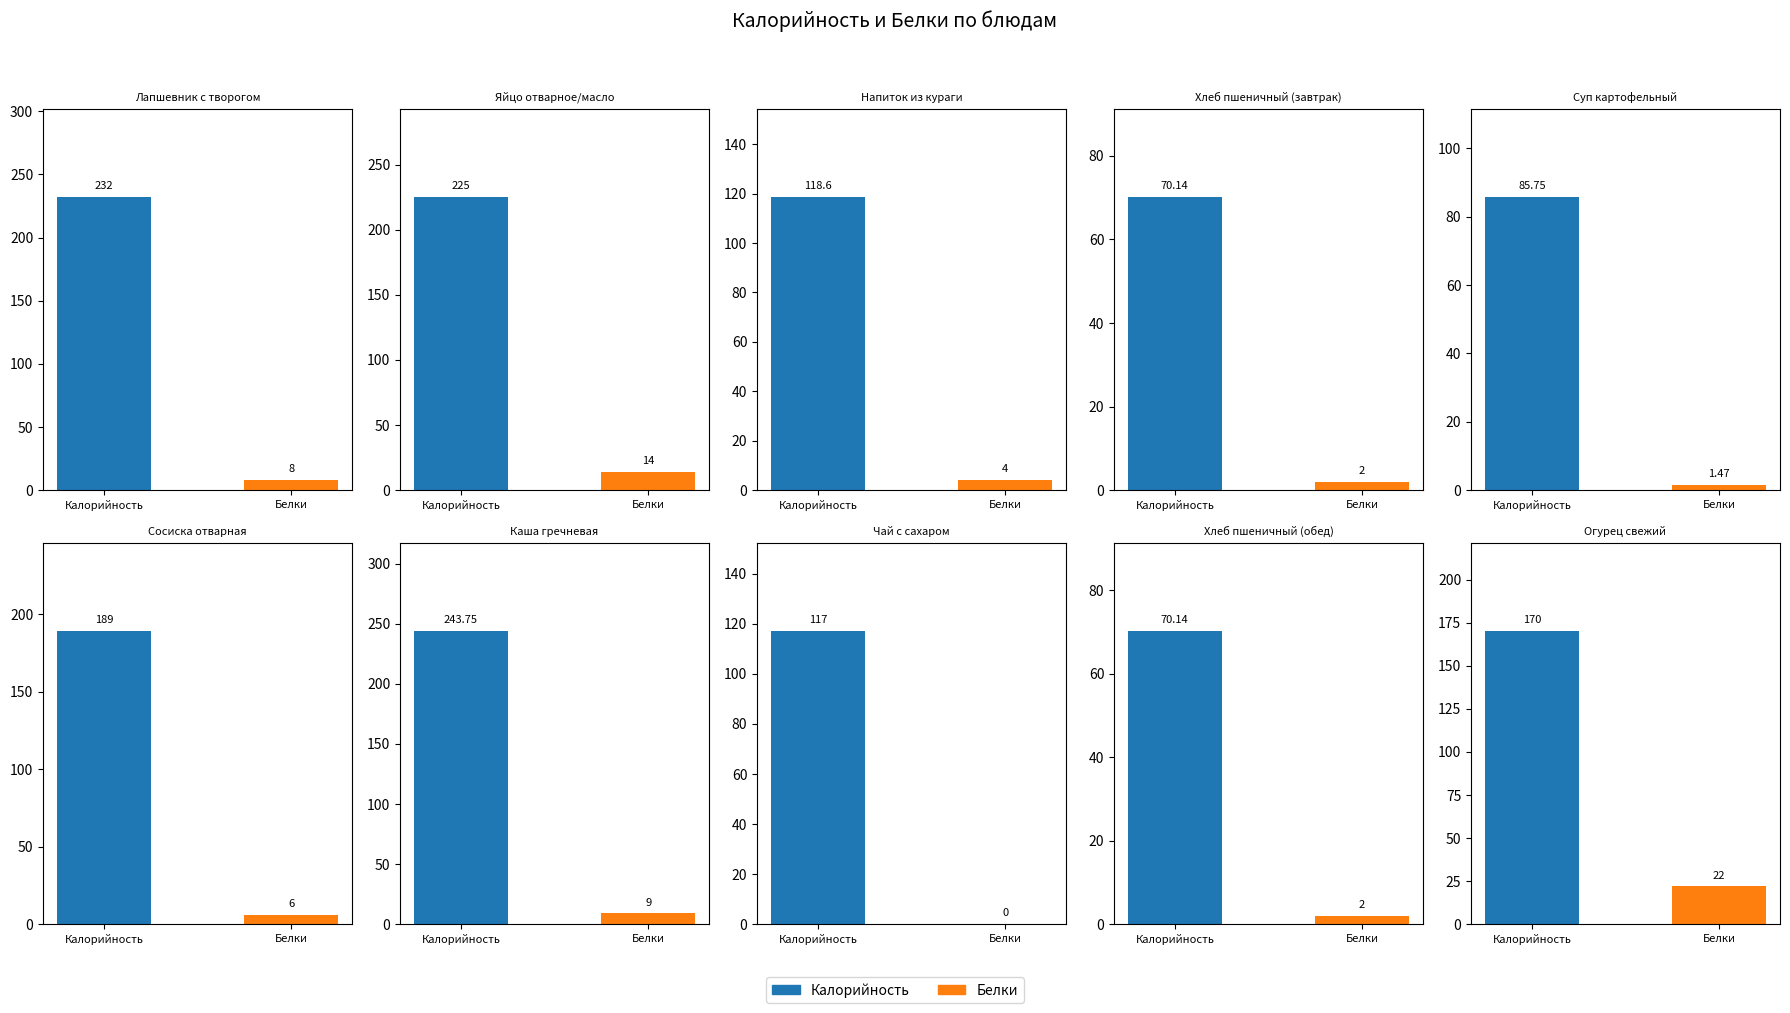

What is the sum of the Белки values at Каша гречневая and Яйцо отварное/масло?

23.0